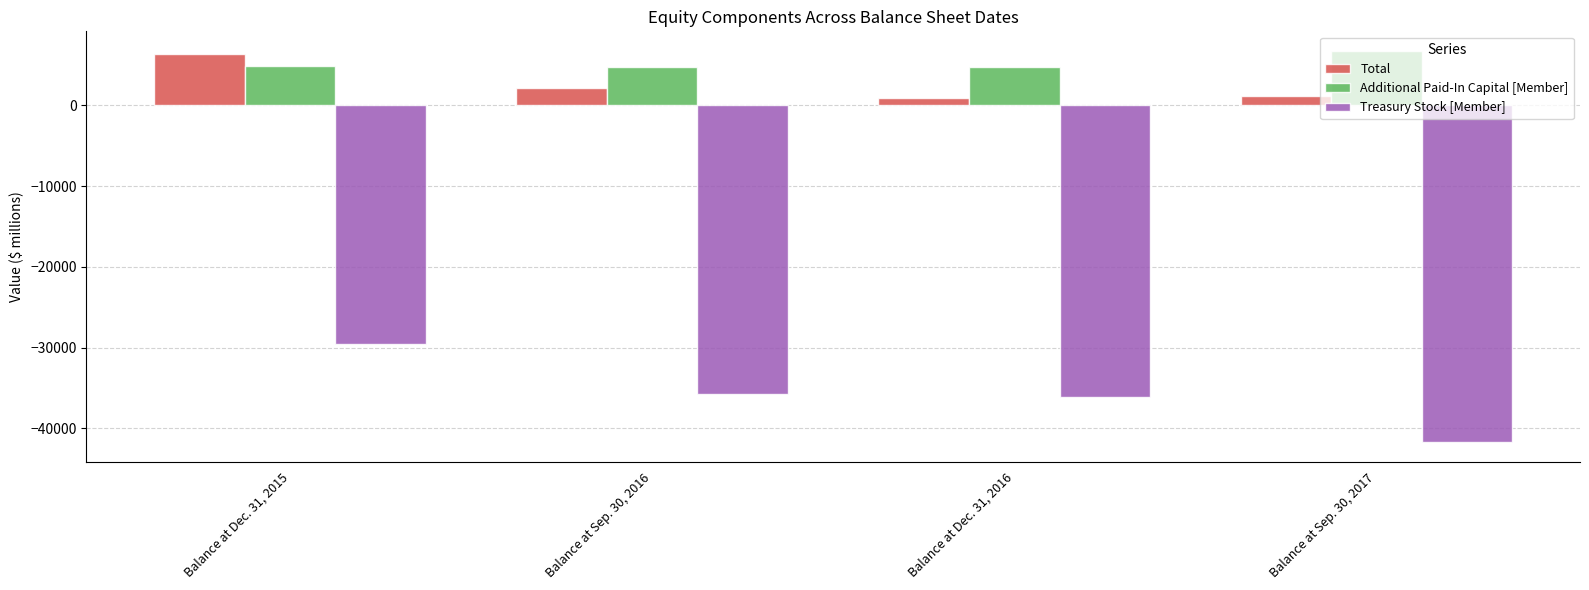

Is the value of Treasury Stock [Member] at Balance at Sep. 30, 2017 greater than the value of Additional Paid-In Capital [Member] at Balance at Dec. 31, 2016?

No